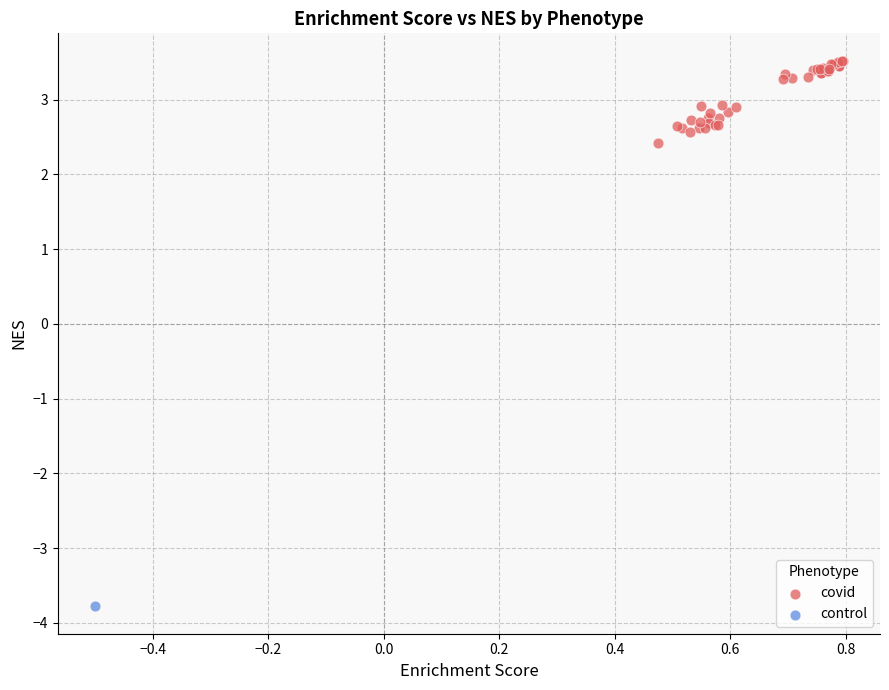

What are all the series names shown in the legend?

covid, control